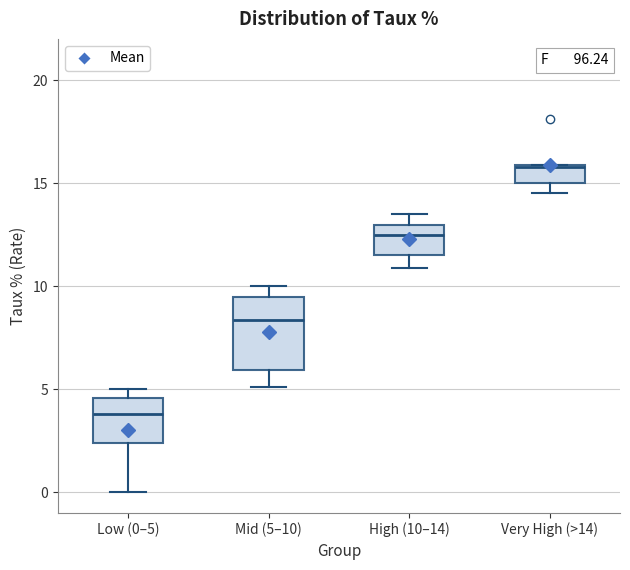

Reading left to right, read every box against the y-axis: the position of its median line, the range the box covers, and the ends of its whiskers. The values are not printed on the chart, so give them approximately, as read against the axis.

Low (0–5): median 4.0, box 2.5 to 4.5, whiskers 0.0 to 5.0
Mid (5–10): median 8.5, box 6.0 to 9.5, whiskers 5.0 to 10.0
High (10–14): median 12.5, box 11.5 to 13.0, whiskers 11.0 to 13.5
Very High (>14): median 16.0, box 15.0 to 16.0, whiskers 14.5 to 16.0